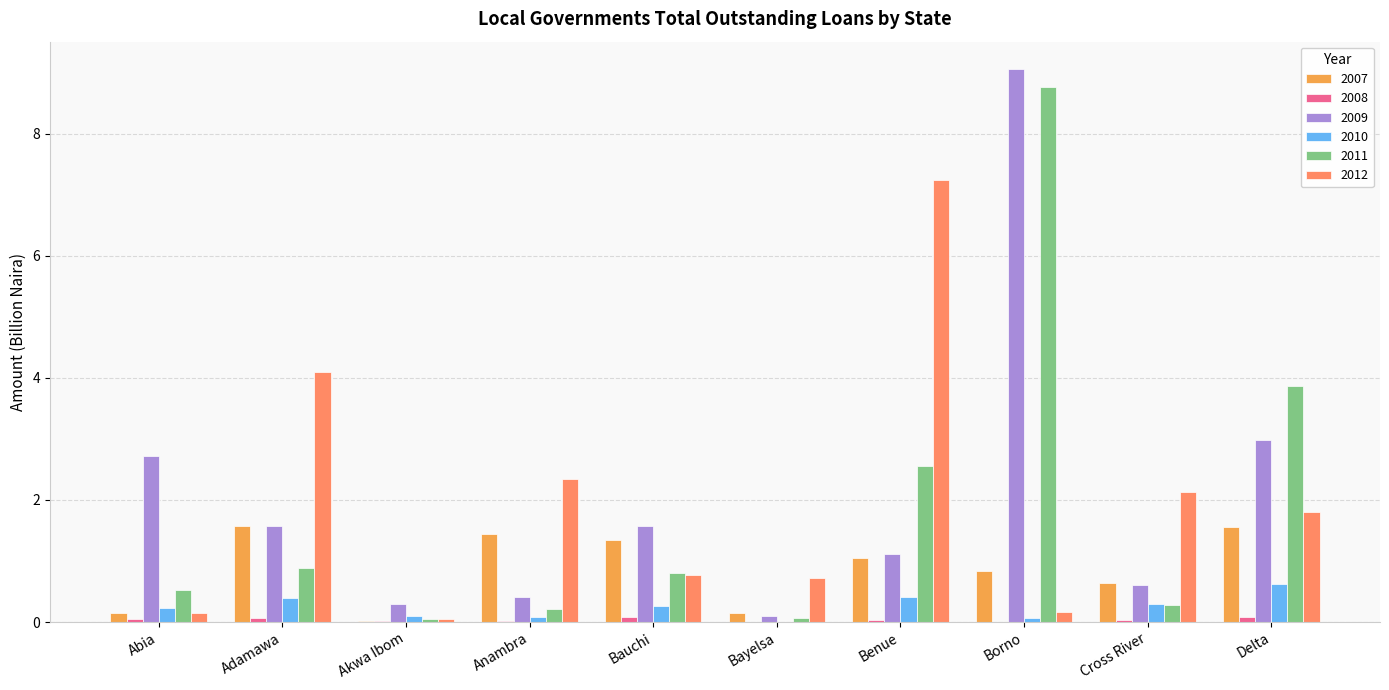

Reading left to right, transcribe all the data shown in this chart.

2007: Abia=0.2	Adamawa=1.6	Akwa Ibom=0.0	Anambra=1.4	Bauchi=1.3	Bayelsa=0.1	Benue=1.0	Borno=0.8	Cross River=0.6	Delta=1.6
2008: Abia=0.1	Adamawa=0.1	Akwa Ibom=0.0	Anambra=0.0	Bauchi=0.1	Bayelsa=0.0	Benue=0.0	Borno=0.0	Cross River=0.0	Delta=0.1
2009: Abia=2.7	Adamawa=1.6	Akwa Ibom=0.3	Anambra=0.4	Bauchi=1.6	Bayelsa=0.1	Benue=1.1	Borno=9.1	Cross River=0.6	Delta=3.0
2010: Abia=0.2	Adamawa=0.4	Akwa Ibom=0.1	Anambra=0.1	Bauchi=0.3	Bayelsa=0.0	Benue=0.4	Borno=0.1	Cross River=0.3	Delta=0.6
2011: Abia=0.5	Adamawa=0.9	Akwa Ibom=0.0	Anambra=0.2	Bauchi=0.8	Bayelsa=0.1	Benue=2.6	Borno=8.8	Cross River=0.3	Delta=3.9
2012: Abia=0.1	Adamawa=4.1	Akwa Ibom=0.1	Anambra=2.3	Bauchi=0.8	Bayelsa=0.7	Benue=7.2	Borno=0.2	Cross River=2.1	Delta=1.8